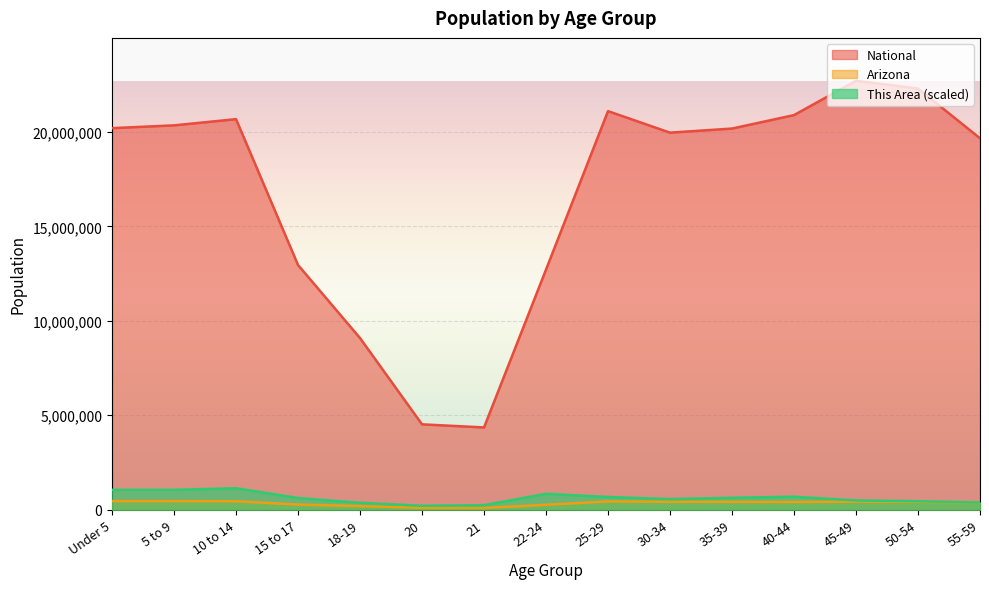

Rank the series by their maximum value, from lowest to highest.

Arizona, This Area (scaled), National